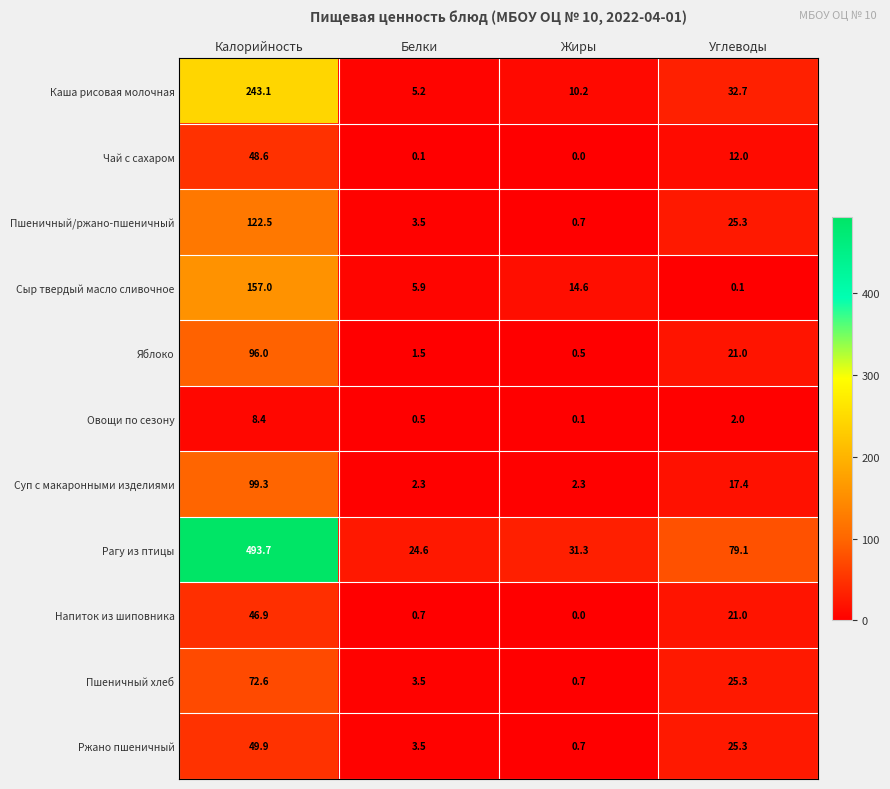

What is the sum of all Суп с макаронными изделиями values?

121.3